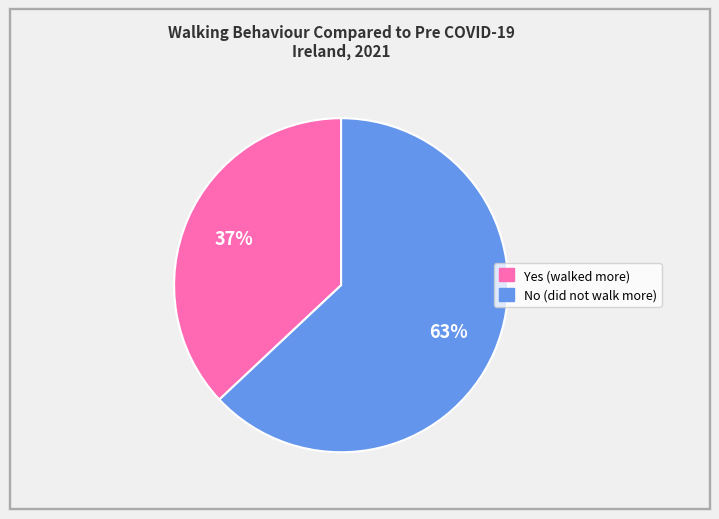

What percentage is the No (did not walk more) slice, to the nearest percent?

63%